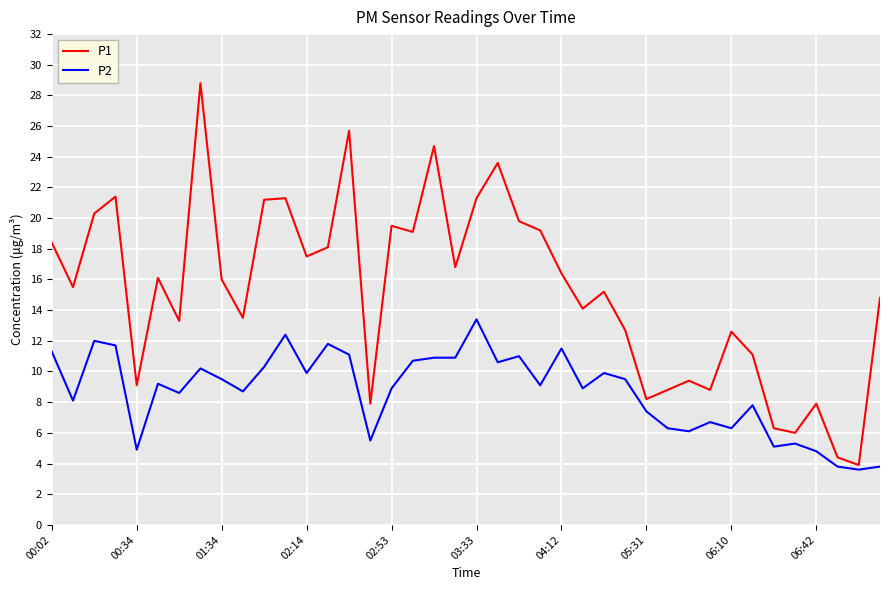

What is the smallest value displayed?

3.6